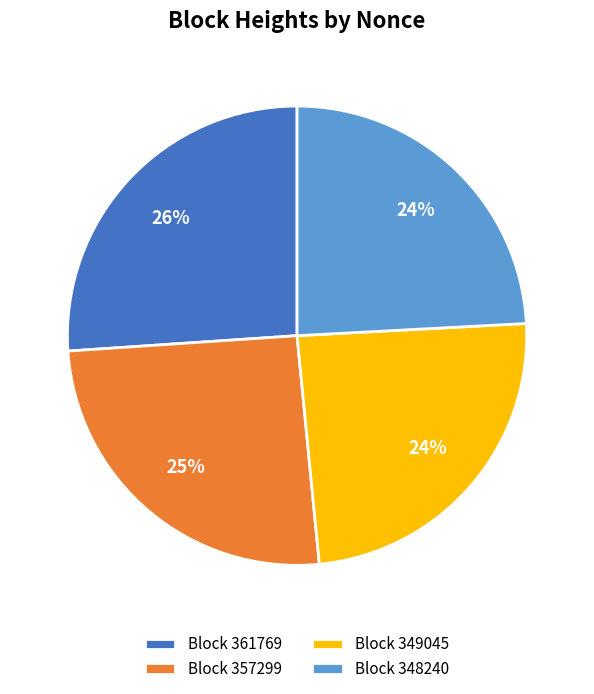

Approximately how many times larger is the value at Block 349045 compared to Block 348240?

1.0